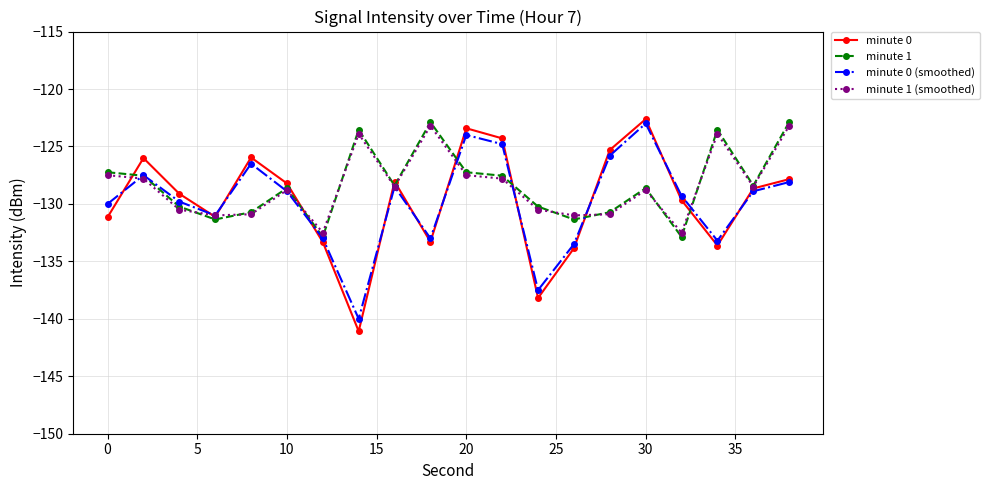

What is the value of the minute 1 point at the 15th from the left?

-130.7